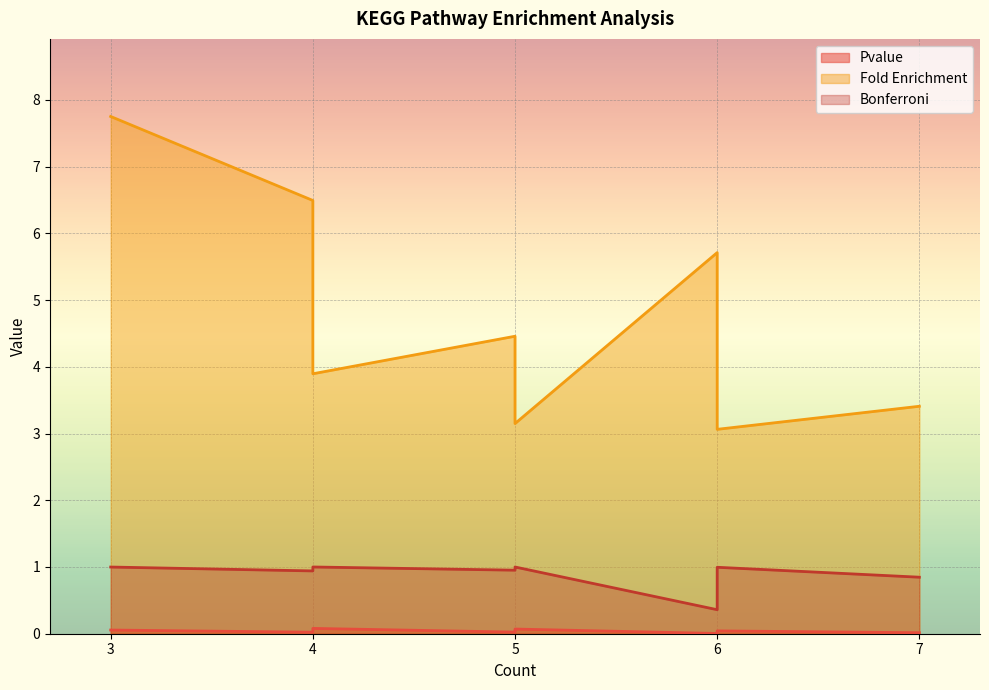

Which series has the widest spread of values?

Fold Enrichment